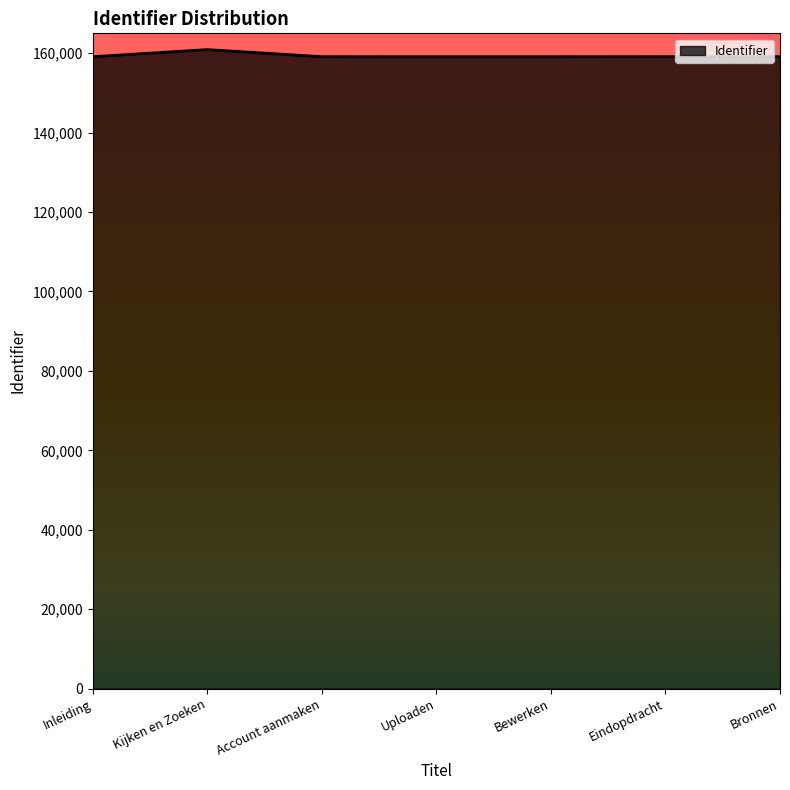

Does the chart have visible grid lines?

No